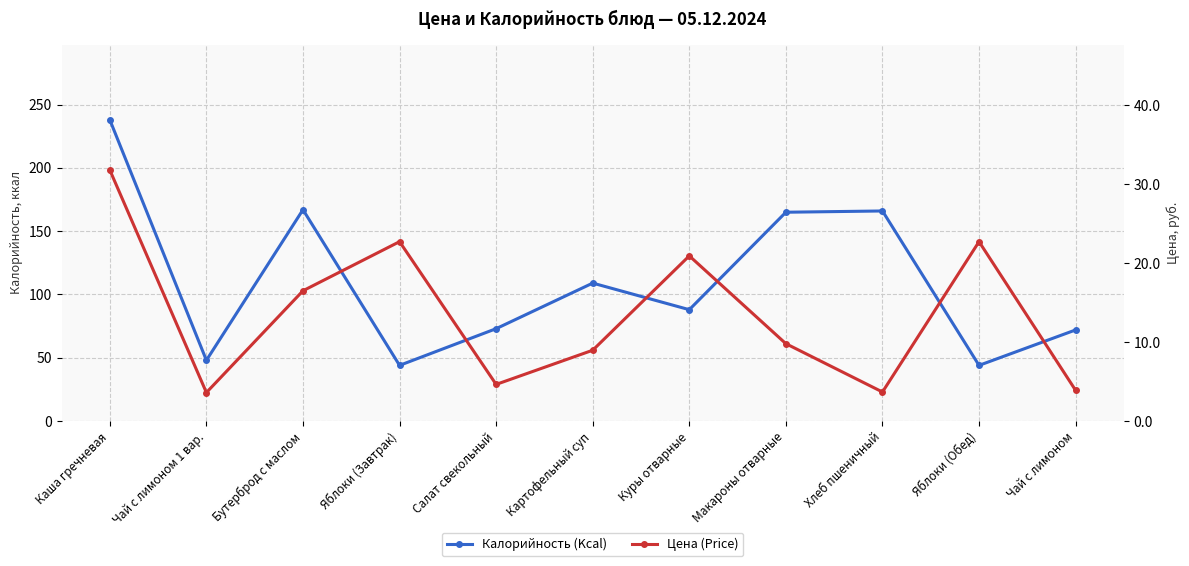

Rank the categories by Калорийность (Kcal) value from lowest to highest.

Яблоки (Завтрак), Яблоки (Обед), Чай с лимоном 1 вар., Чай с лимоном, Салат свекольный, Куры отварные, Картофельный суп, Макароны отварные, Хлеб пшеничный, Бутерброд с маслом, Каша гречневая